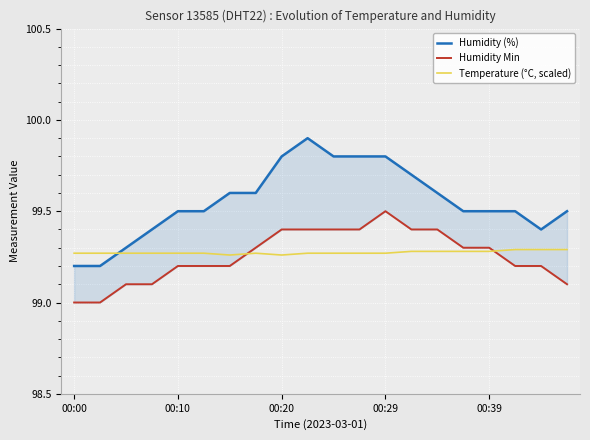

How many lines are shown in the chart?

3